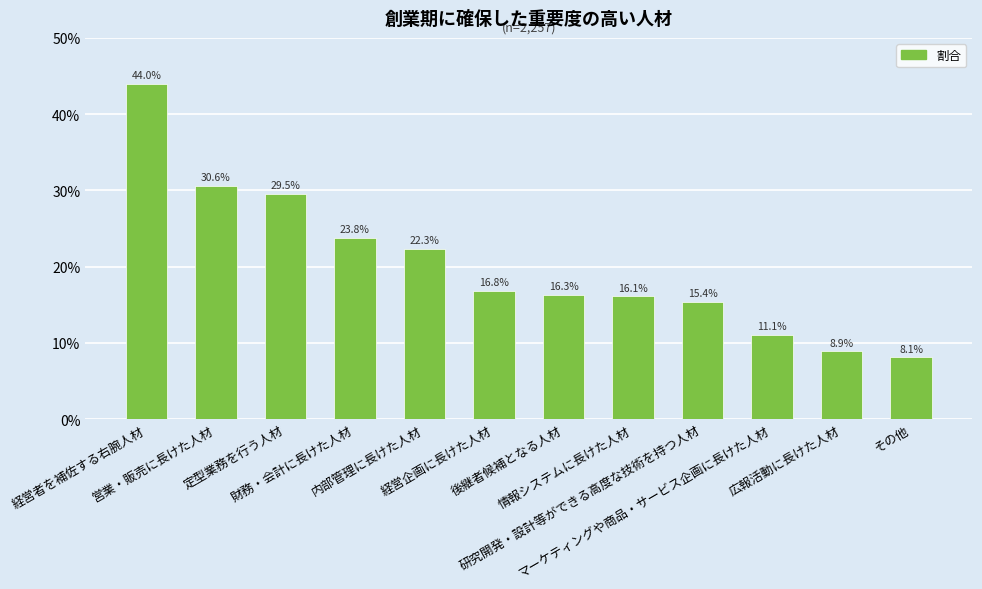

What is the smallest value displayed?

0.1